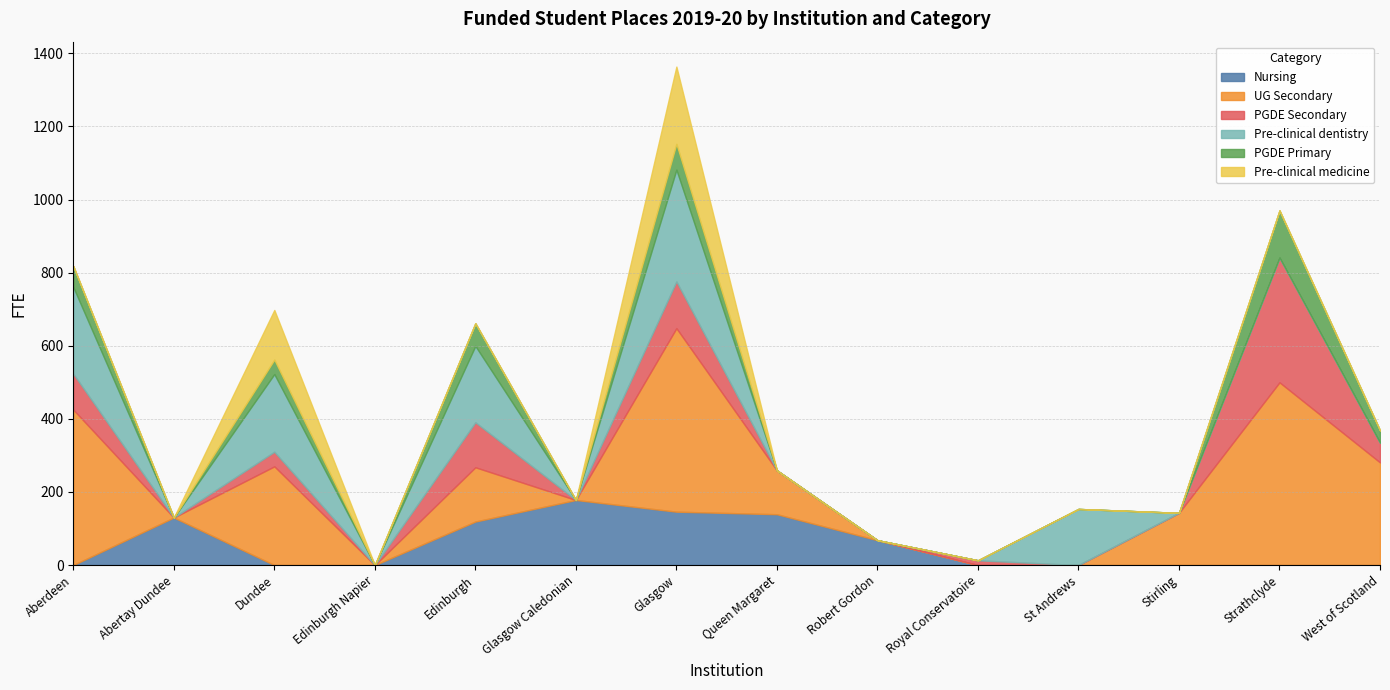

What is the maximum value for Nursing?

178.0